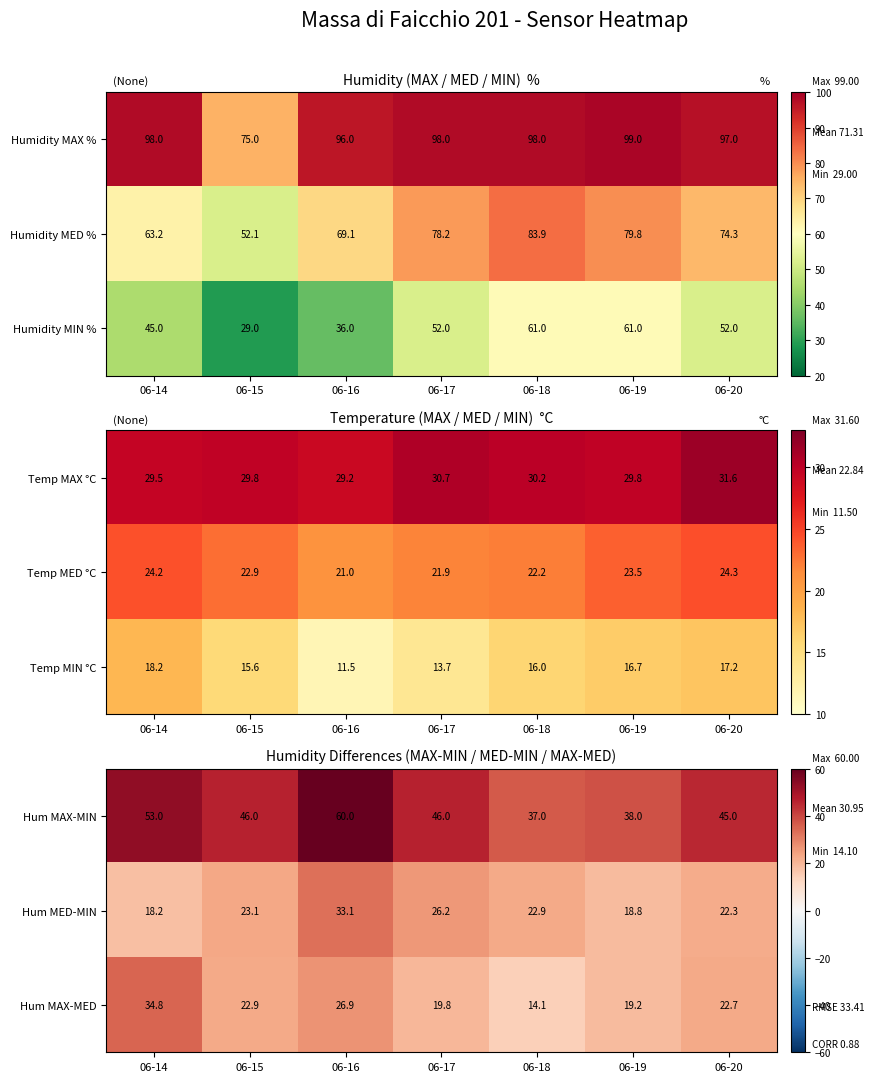

Read the Hum MAX-MED value at 06-18.

14.1